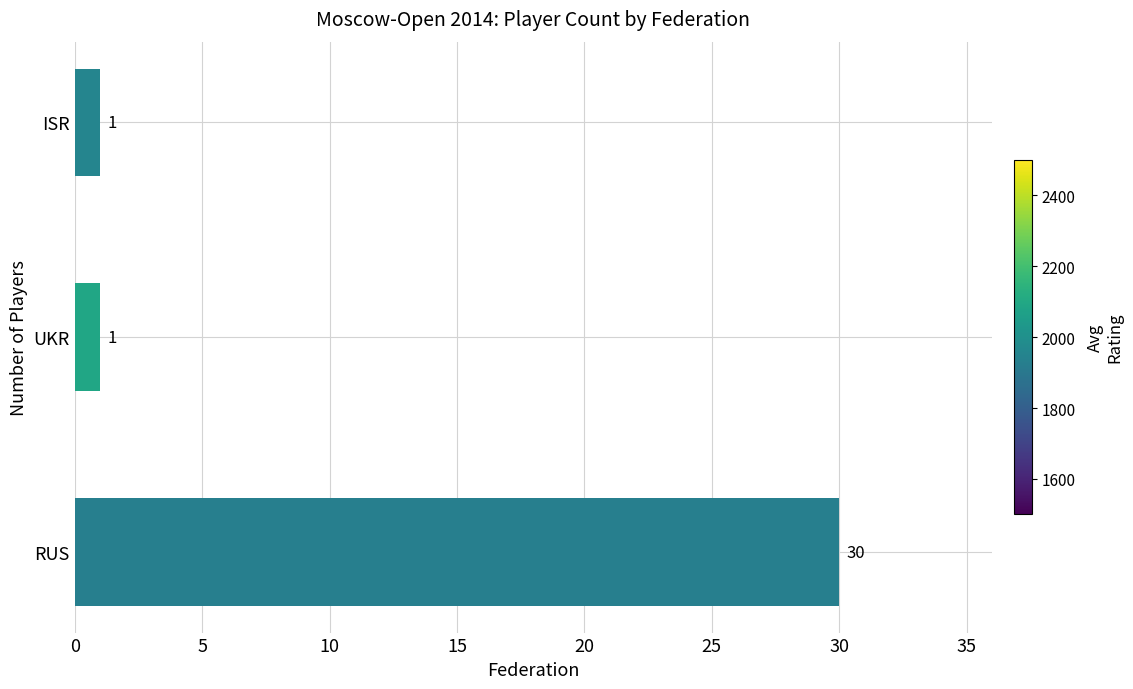

At which category does the chart reach its peak across all series?

RUS